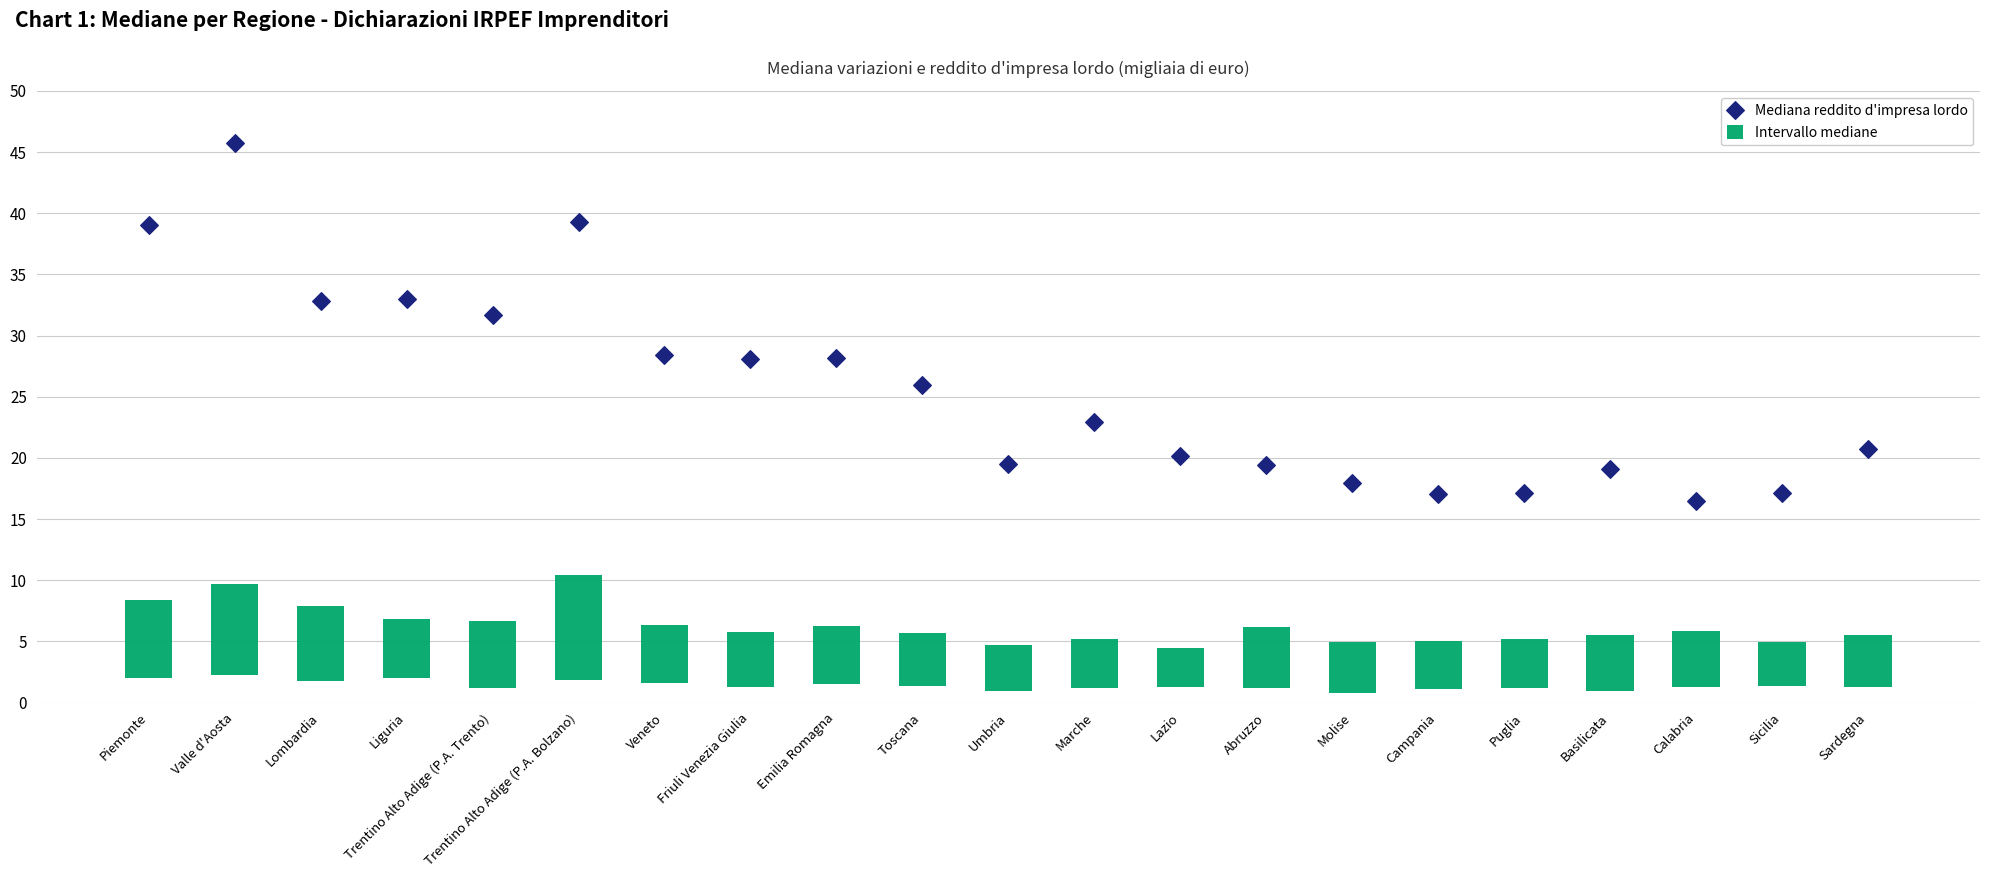

Between Sardegna and Molise, which is larger?

Sardegna